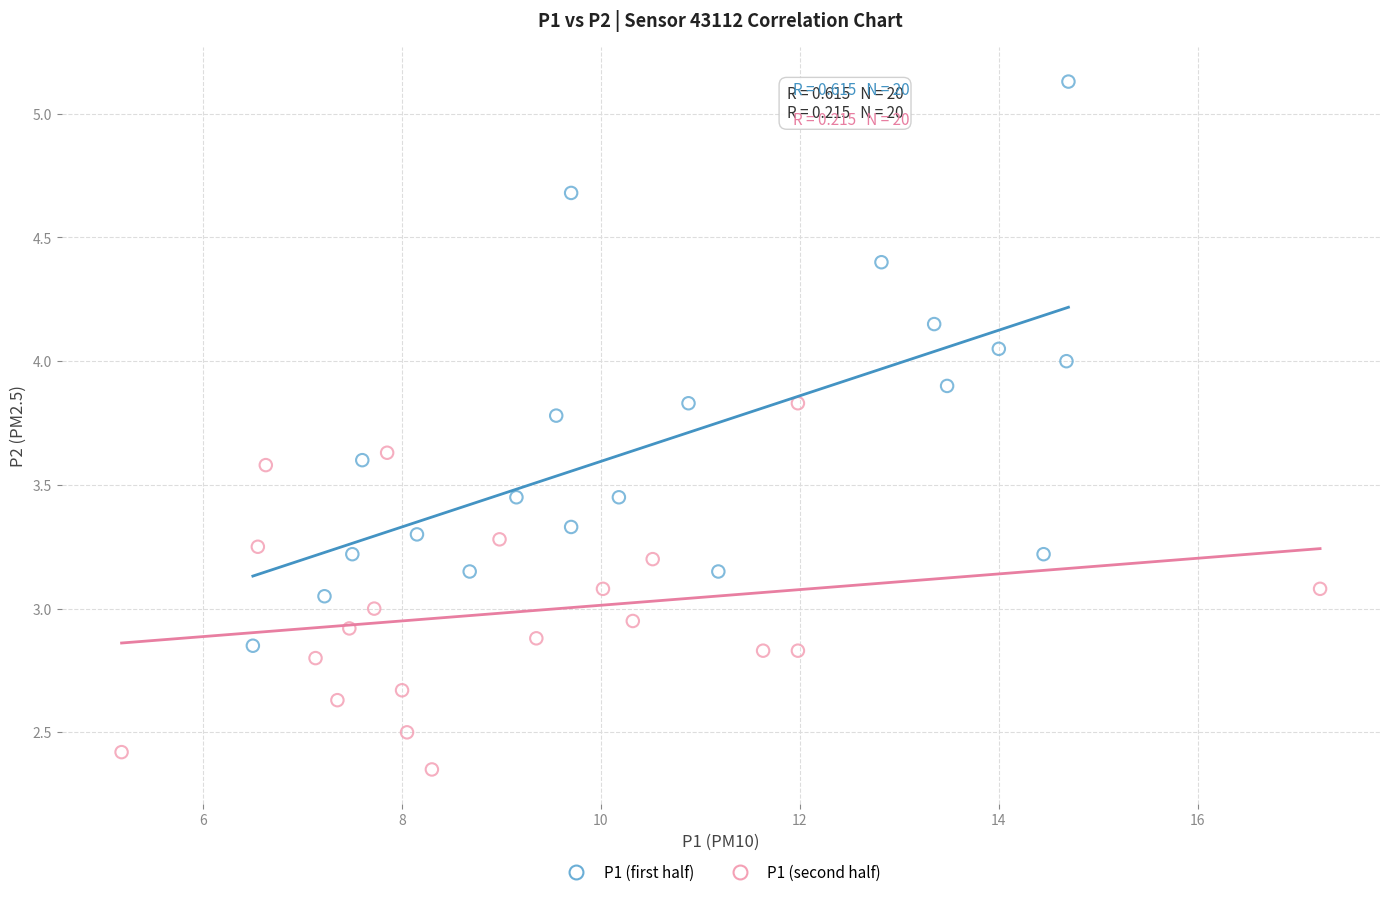

Which series reaches the maximum Y coordinate?

P1 (first half)